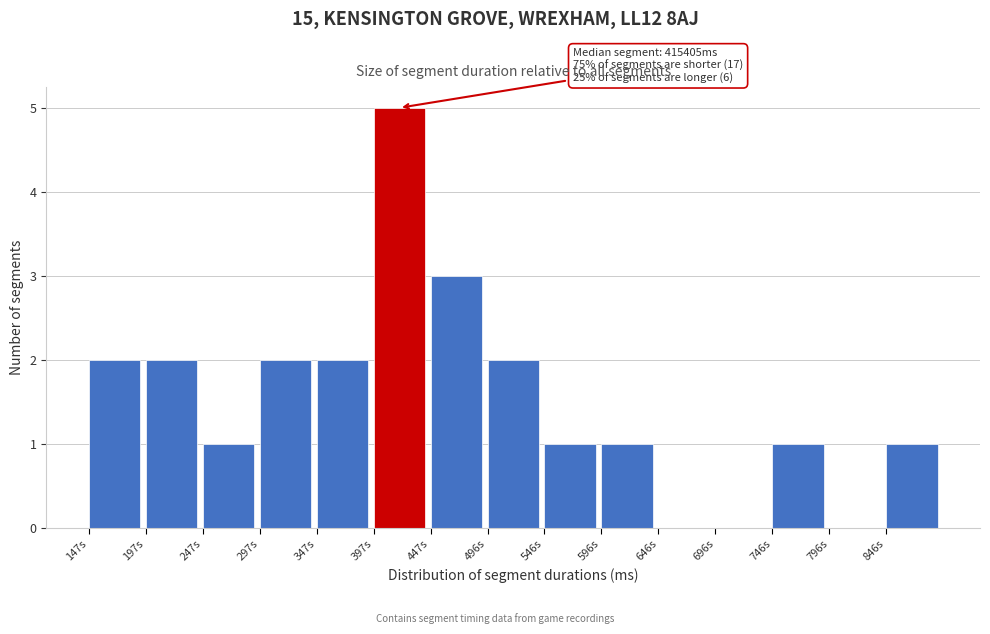

Reading left to right, what are all the values shown in this chart?

147s=2	197s=2	247s=1	297s=2	347s=2	397s=5	447s=3	496s=2	546s=1	596s=1	646s=0	696s=0	746s=1	796s=0	846s=1